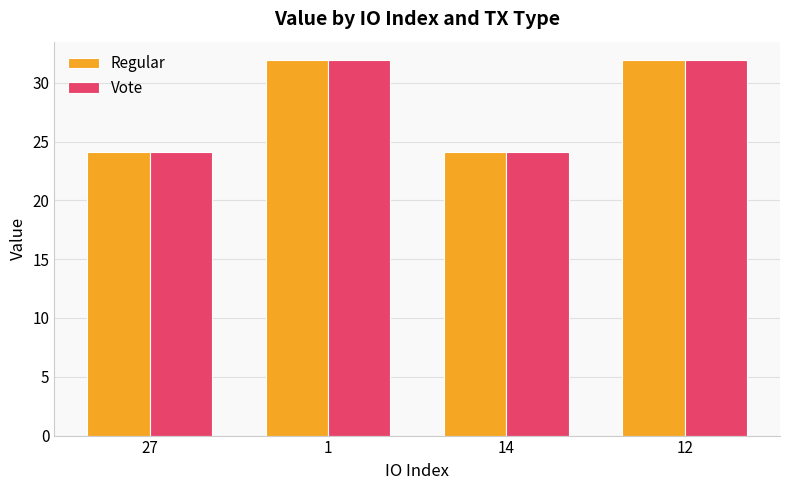

True or false: Vote has a value of 31.9 at 12.

True